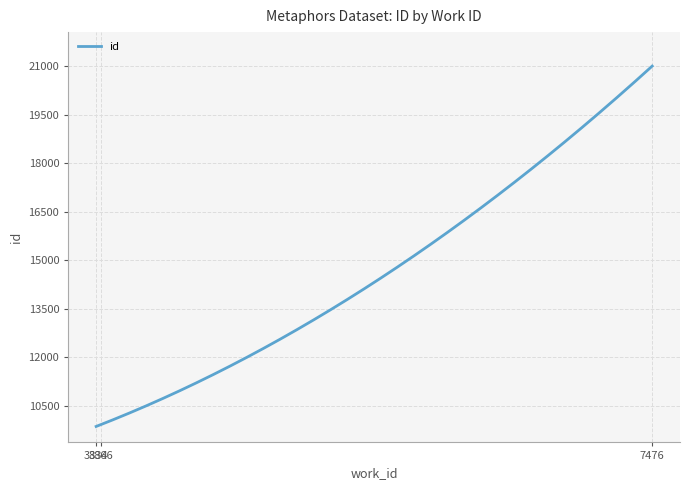

What is the difference between the maximum and minimum values?

11142.0